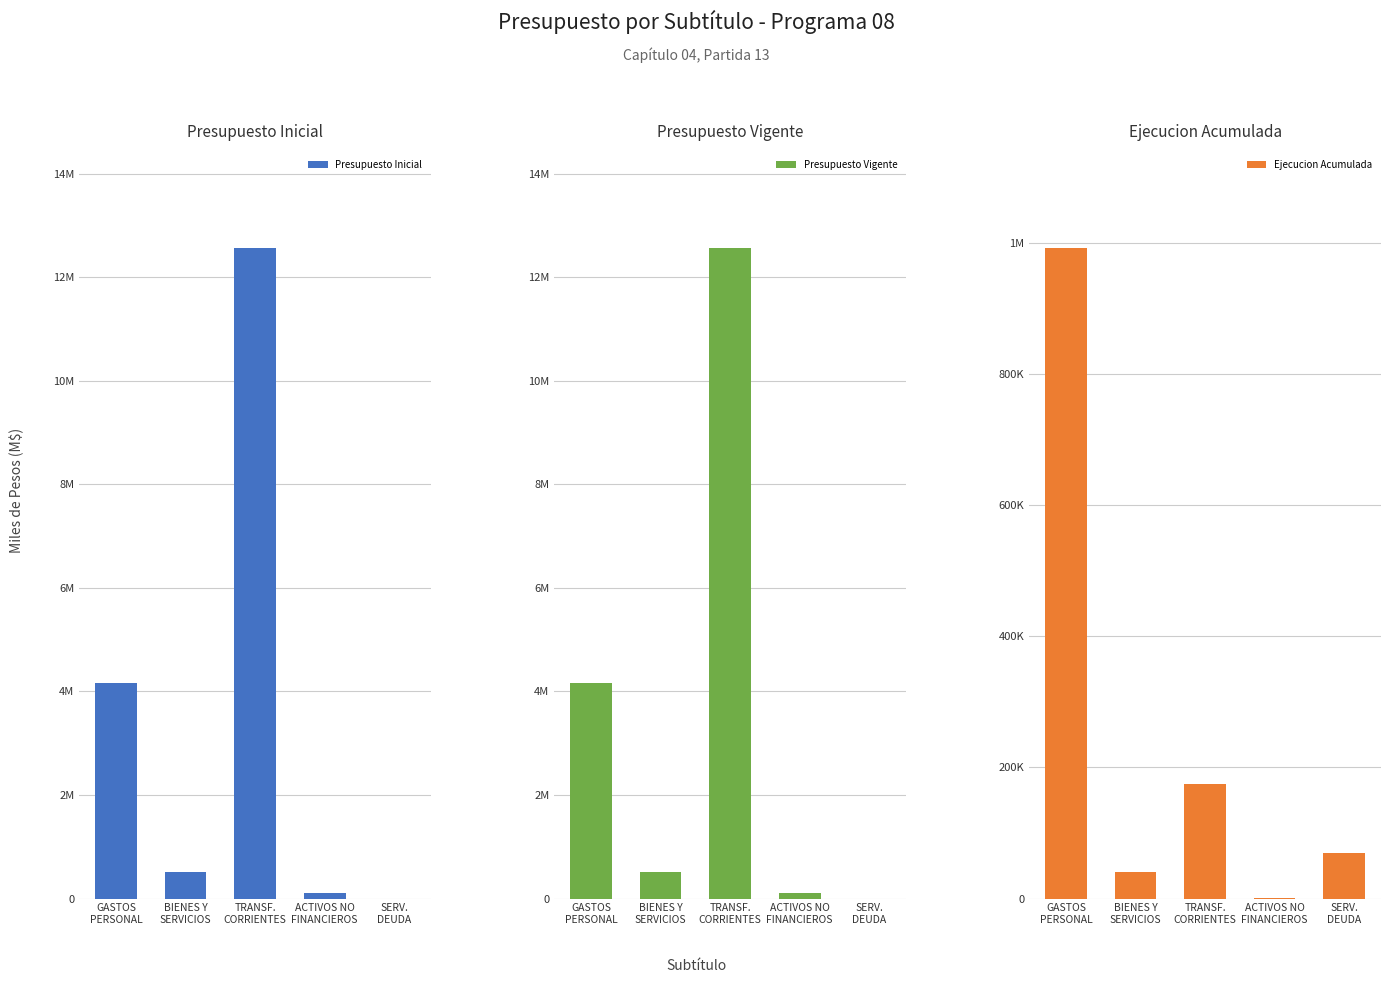

What is the label of the 4th bar from the left?

ACTIVOS NO
FINANCIEROS